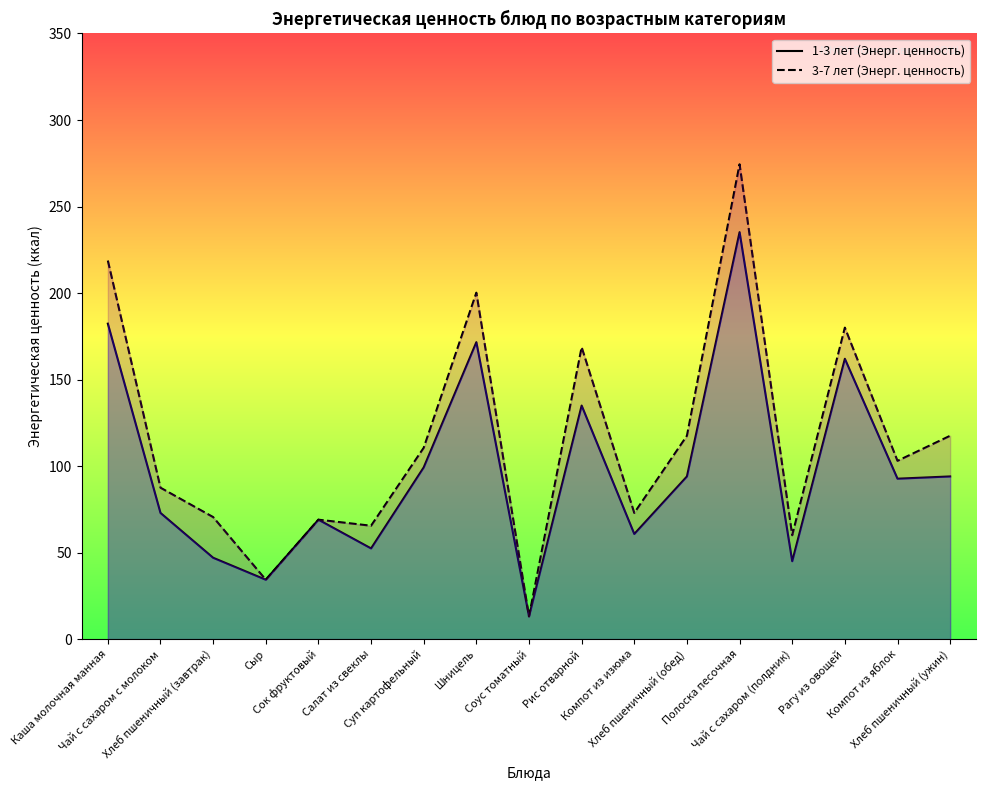

Reading left to right, transcribe all the data shown in this chart.

1-3 лет (Энерг. ценность): Каша молочная манная=182.3	Чай с сахаром с молоком=72.9	Хлеб пшеничный (завтрак)=47.0	Сыр=34.3	Сок фруктовый=69.0	Салат из свеклы=52.4	Суп картофельный=99.2	Шницель=171.6	Соус томатный=13.1	Рис отварной=135.0	Компот из изюма=60.8	Хлеб пшеничный (обед)=94.0	Полоска песочная=235.2	Чай с сахаром (полдник)=45.0	Рагу из овощей=162.0	Компот из яблок=92.7	Хлеб пшеничный (ужин)=94.0
3-7 лет (Энерг. ценность): Каша молочная манная=218.8	Чай с сахаром с молоком=87.5	Хлеб пшеничный (завтрак)=70.5	Сыр=34.3	Сок фруктовый=69.0	Салат из свеклы=65.5	Суп картофельный=110.5	Шницель=200.2	Соус томатный=13.1	Рис отварной=168.7	Компот из изюма=72.9	Хлеб пшеничный (обед)=117.5	Полоска песочная=274.4	Чай с сахаром (полдник)=60.0	Рагу из овощей=180.0	Компот из яблок=103.0	Хлеб пшеничный (ужин)=117.5